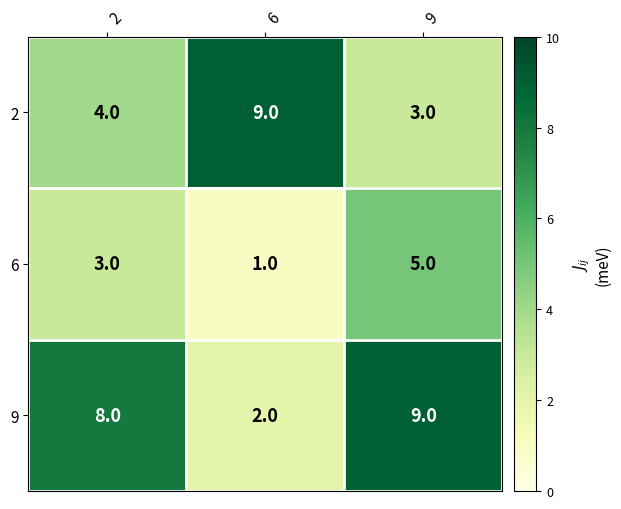

Count the 2 values in the range 3 to 9.

3